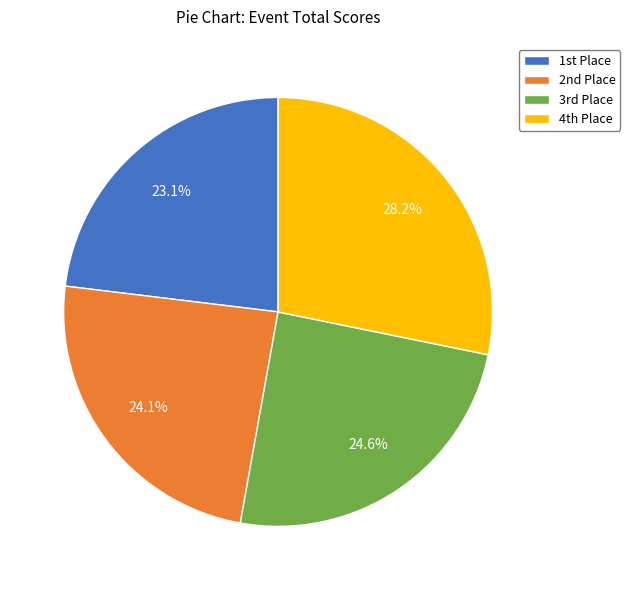

Which category has the biggest portion of the pie?

4th Place